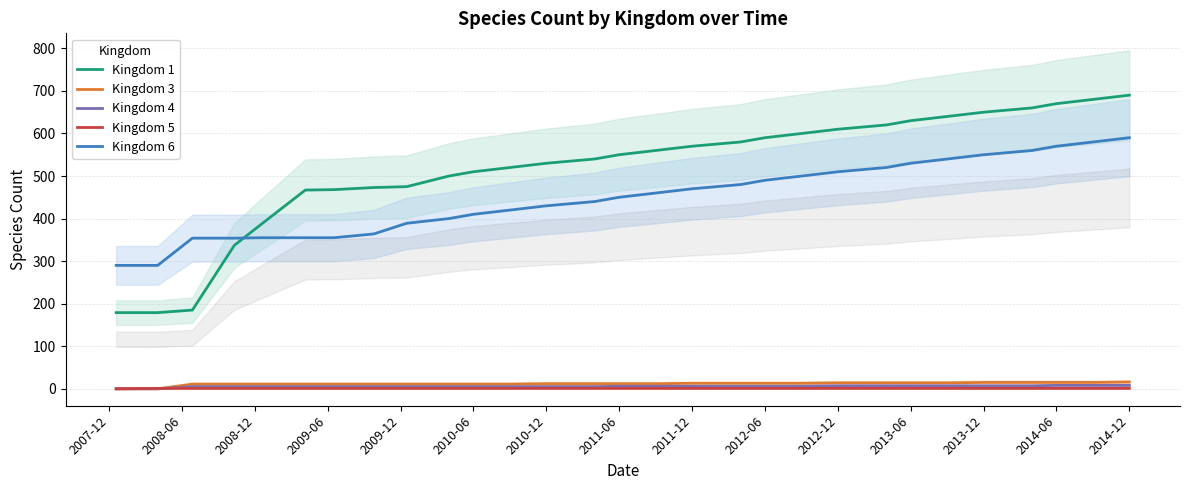

Count the number of data series in this chart.

5